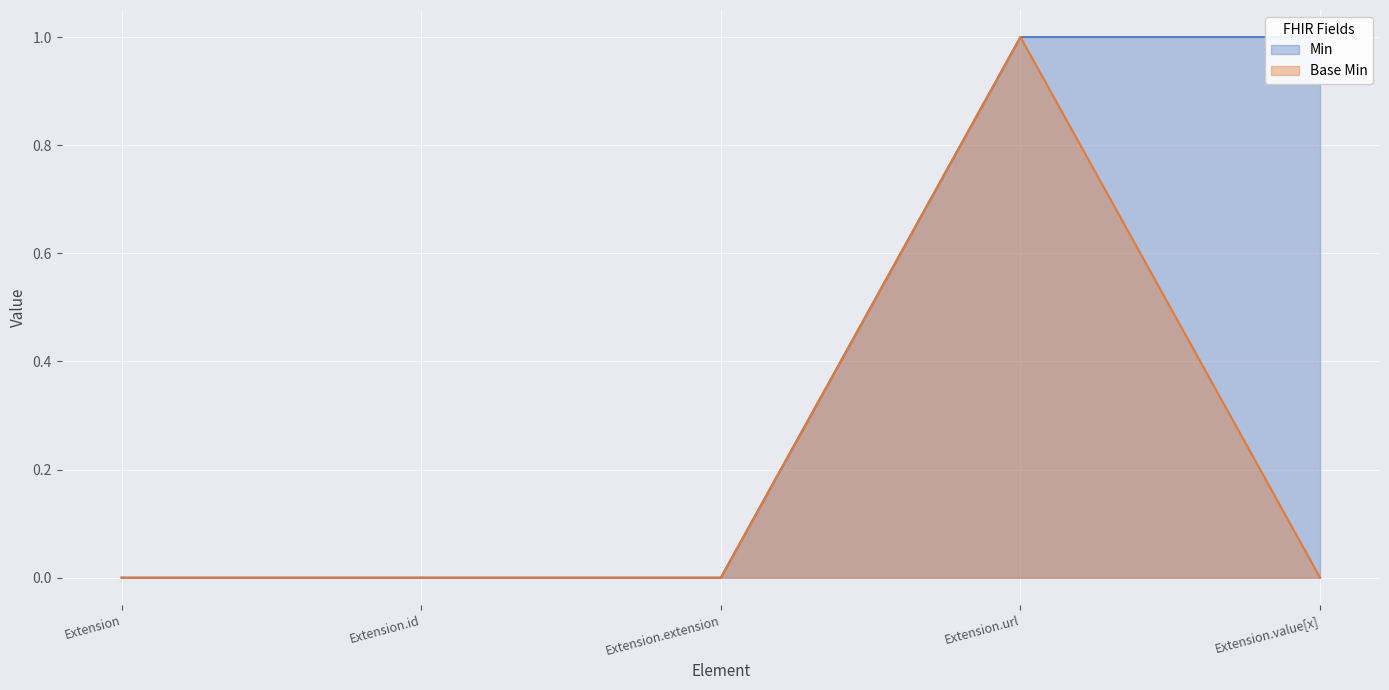

How many lines are shown in the chart?

2